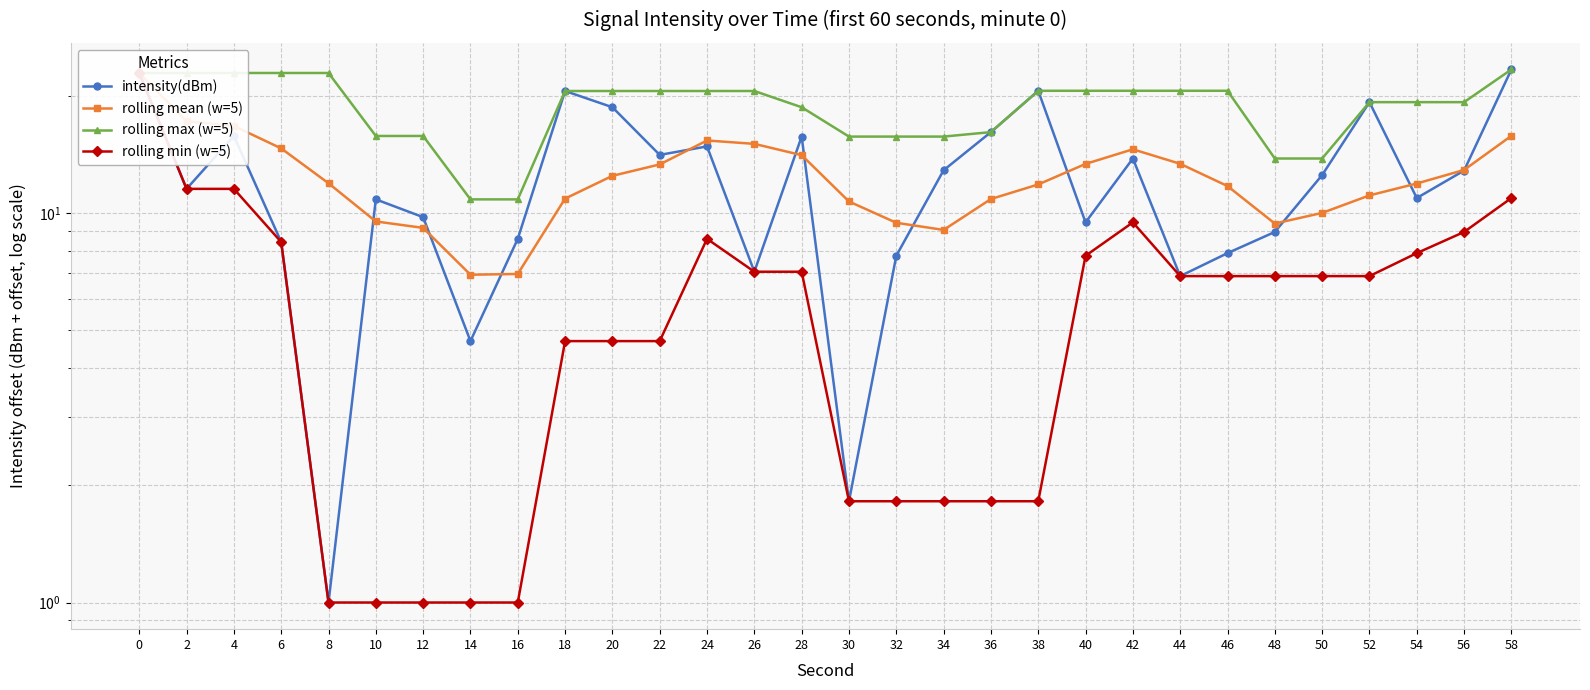

What is the greatest value displayed?

23.4